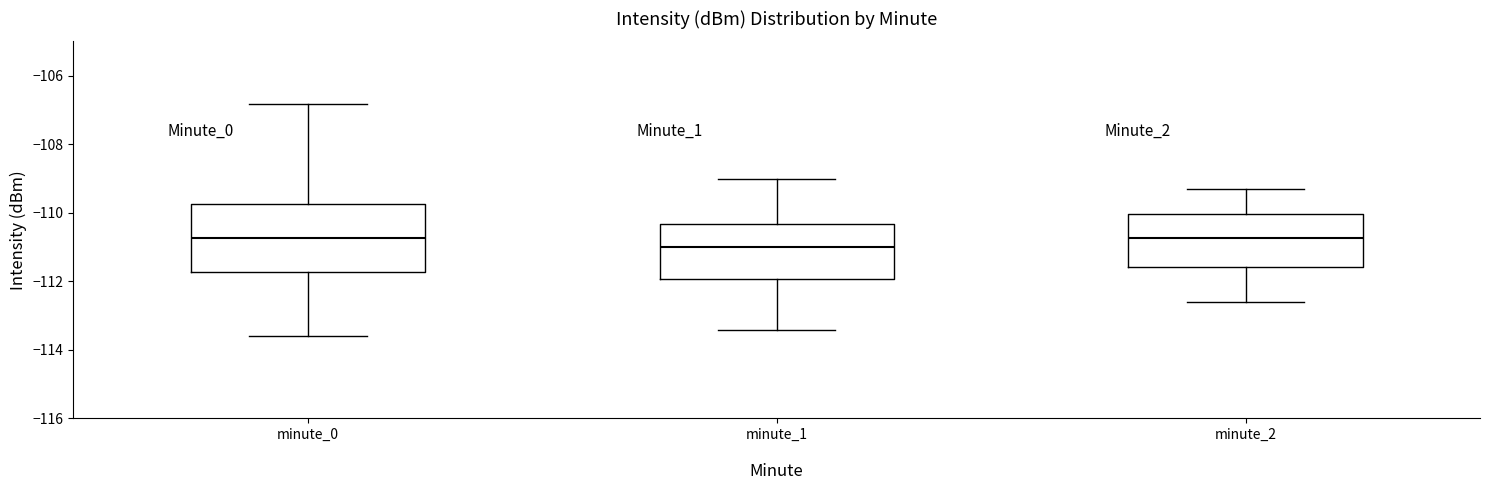

Reading left to right, transcribe this box plot: for each box, give where its median line is, the range the box spans, and where its two whiskers end, as read against the y-axis. The values are not printed on the chart, so give them approximately, as read against the axis.

minute_0: median -110.8, box -111.8 to -109.8, whiskers -113.6 to -106.8
minute_1: median -111.0, box -112.0 to -110.4, whiskers -113.4 to -109.0
minute_2: median -110.8, box -111.6 to -110.0, whiskers -112.6 to -109.2